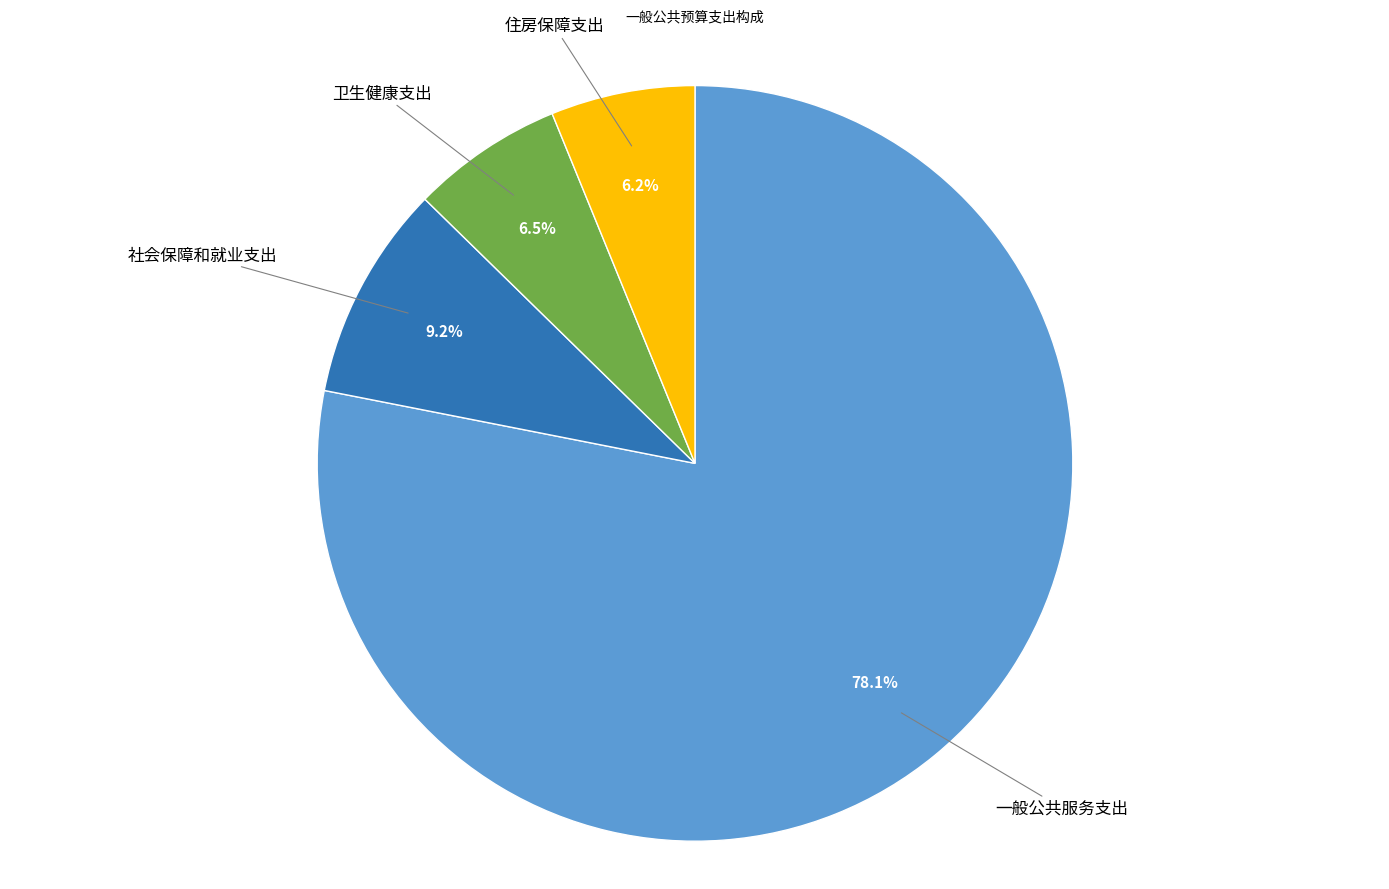

Is it true that 一般公共服务支出 is 87% of the pie?

False